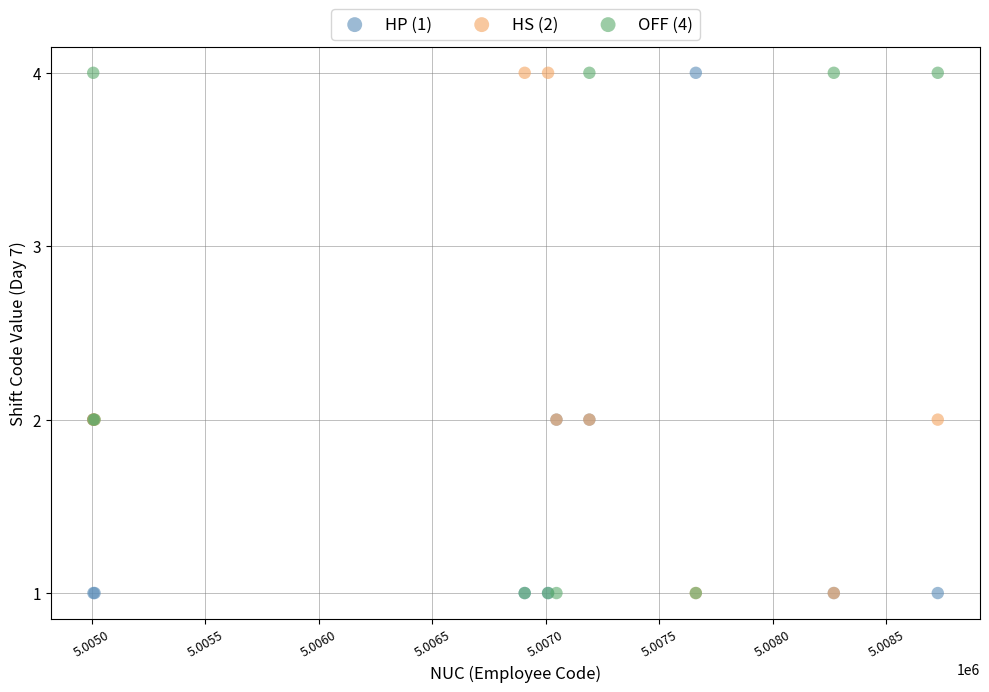

What are all the series names shown in the legend?

HP (1), HS (2), OFF (4)